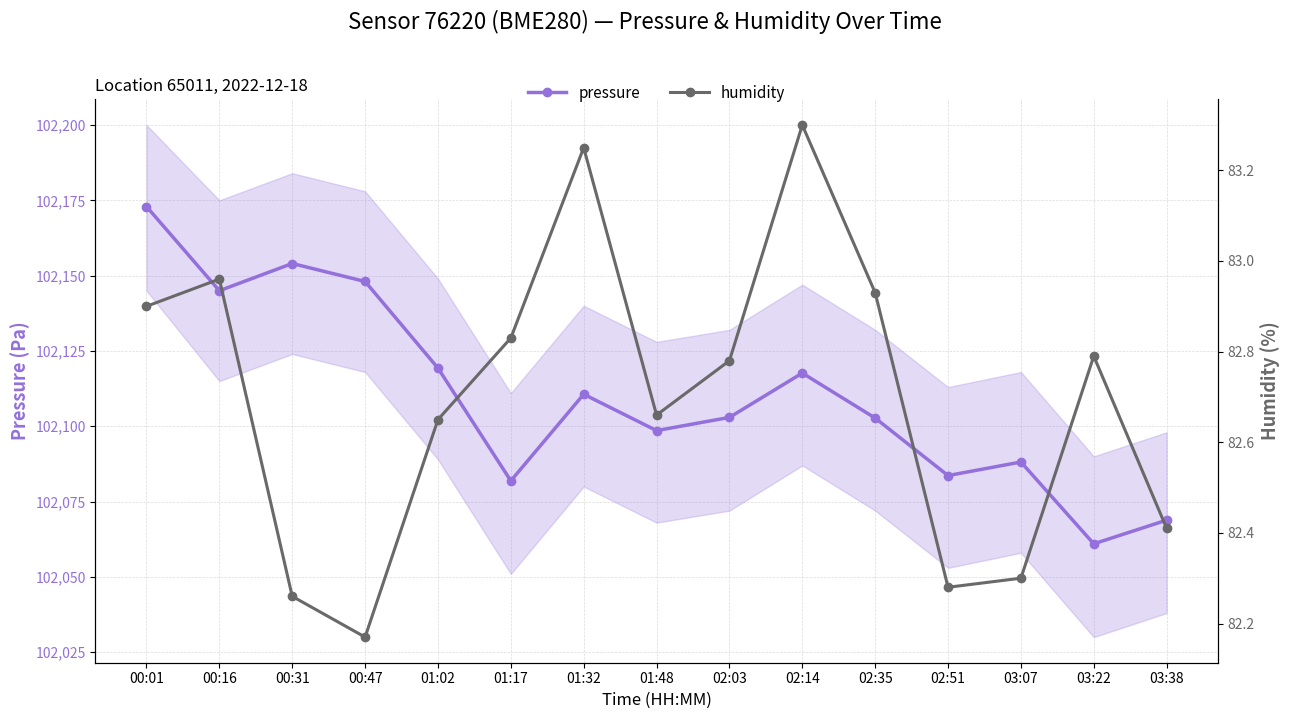

At which label does humidity reach its peak?

02:14